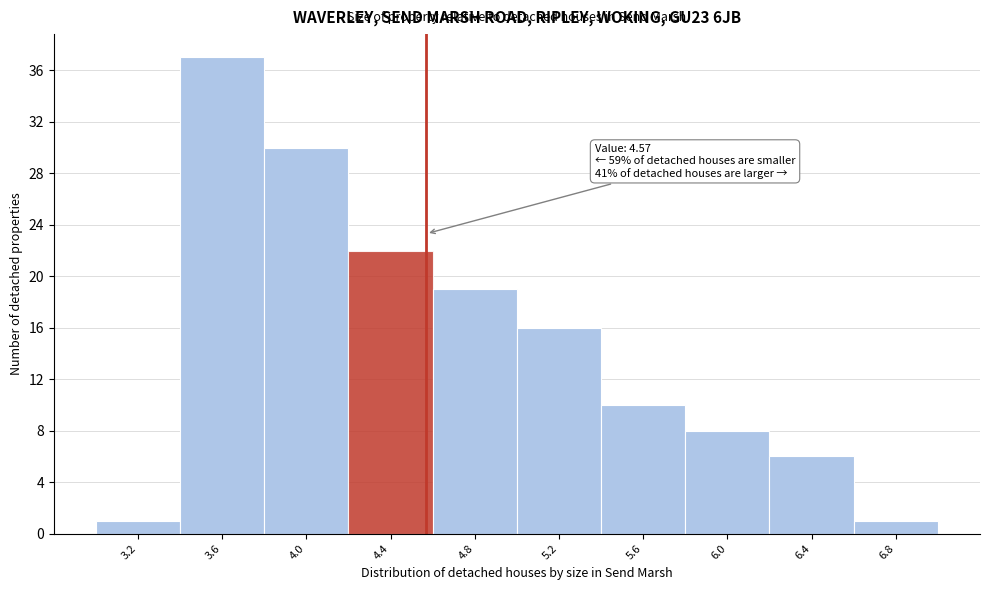

Over which range of the x-axis is the bar tallest?

3.4 to 3.8